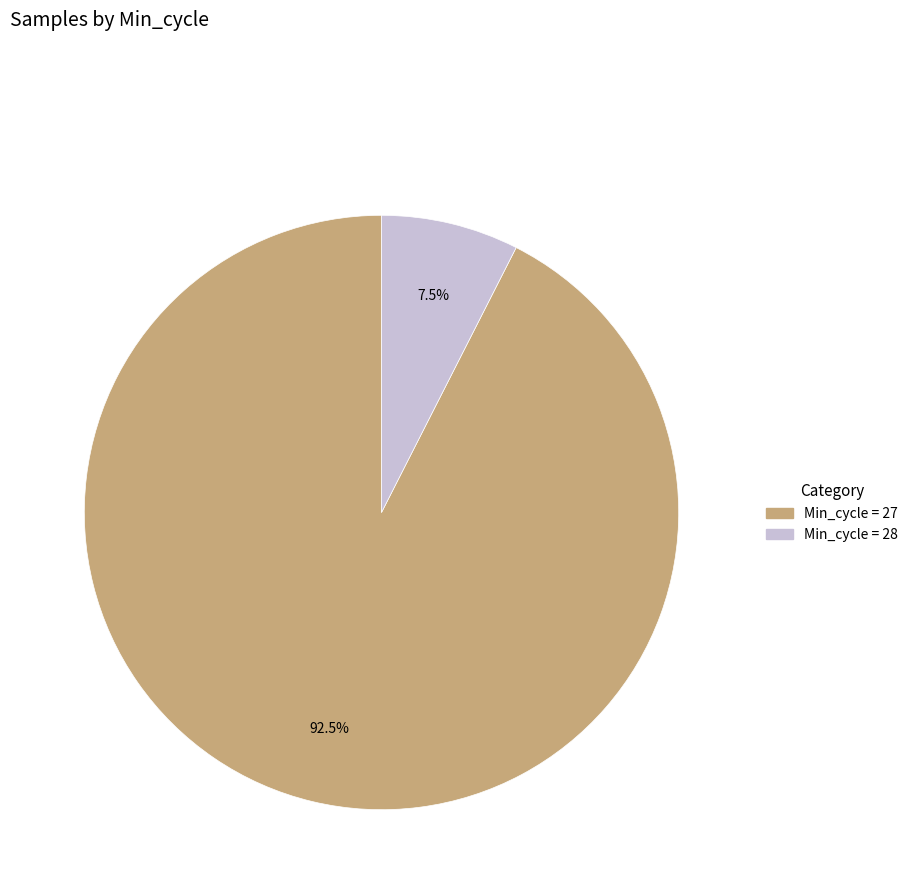

Count the number of slices in the pie.

2